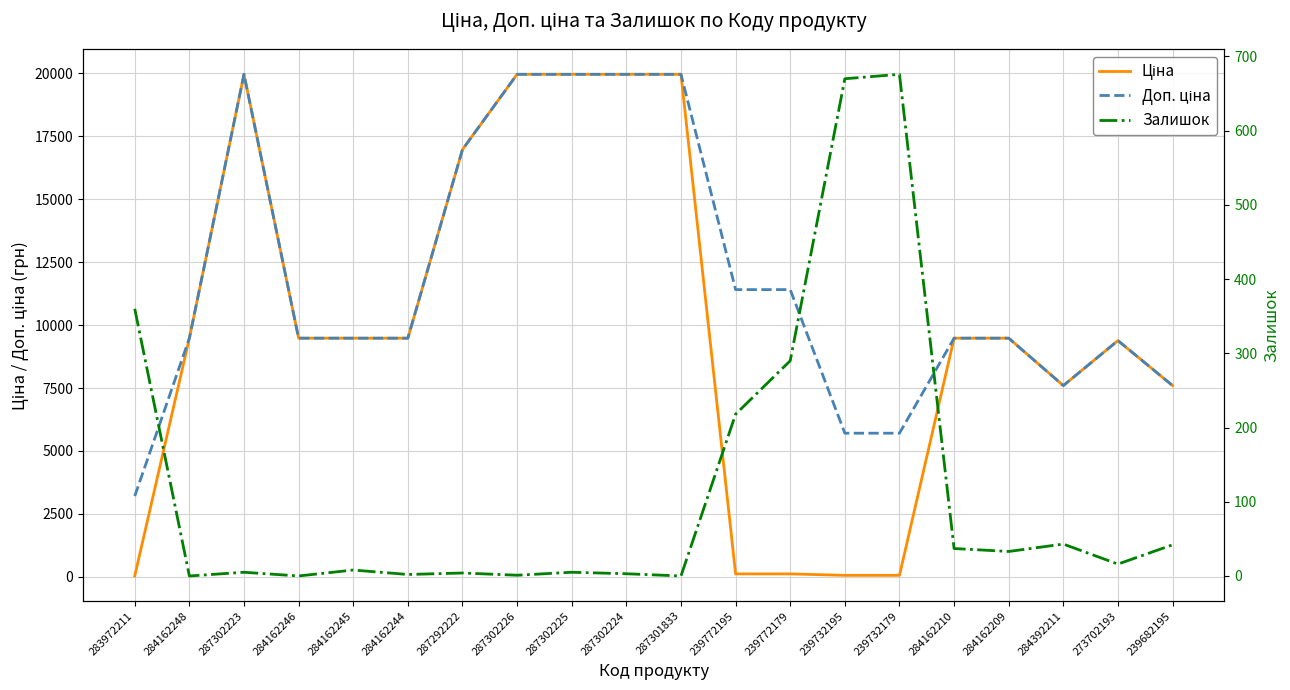

In Доп. ціна, how many points are higher than both neighbors (excluding endpoints)?

2